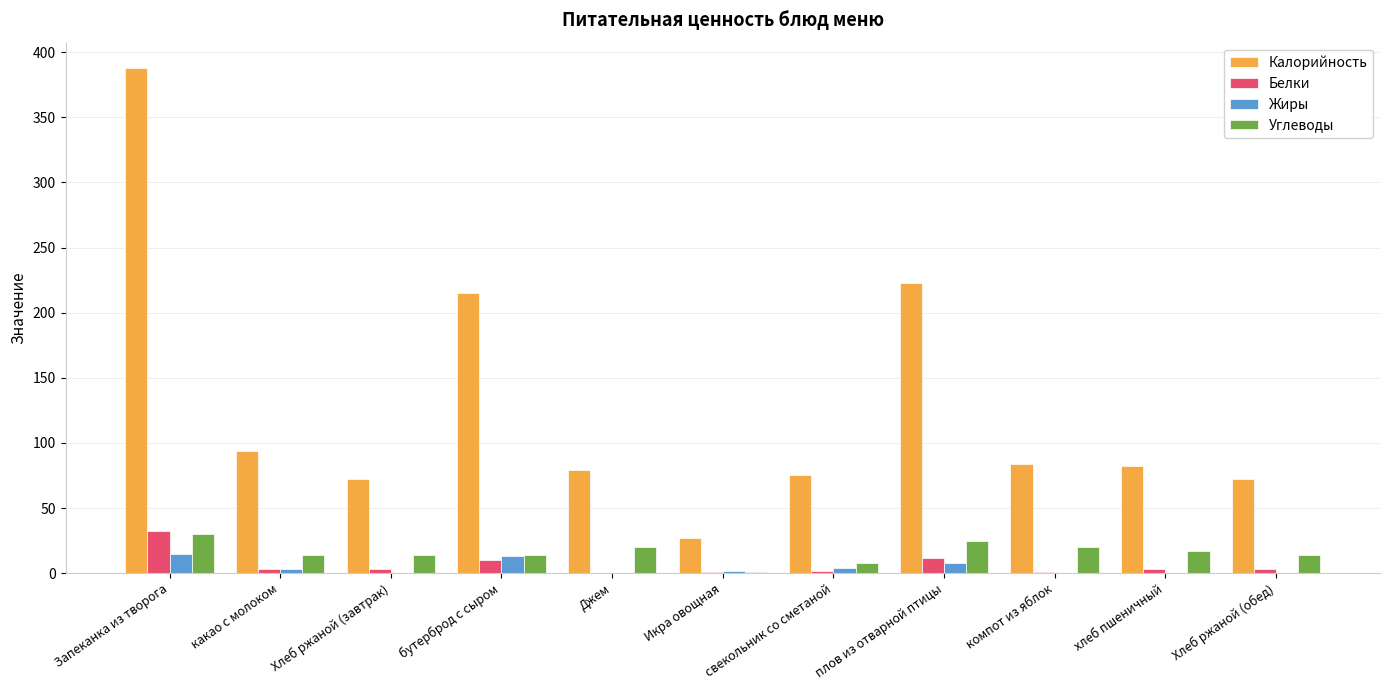

True or false: Углеводы has a value of 25.0 at плов из отварной птицы.

True